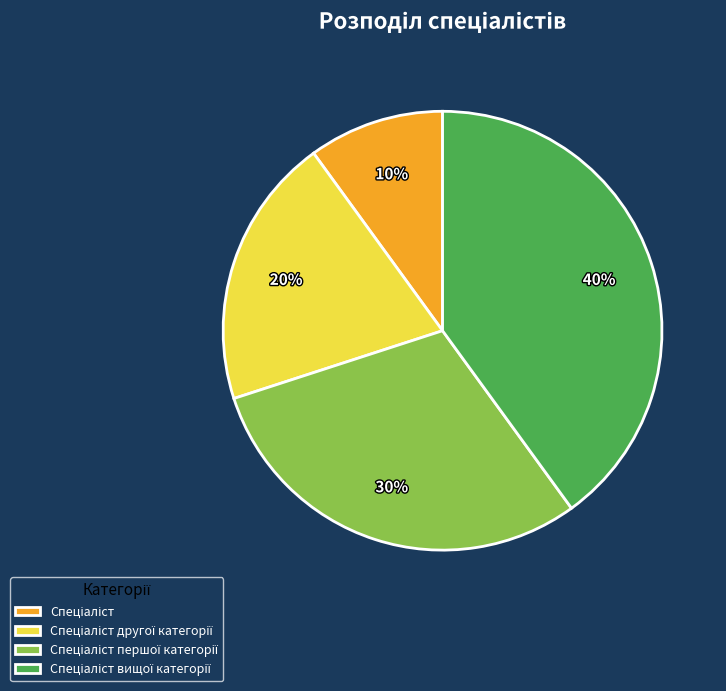

To the nearest percent, what is the average slice percentage?

25%